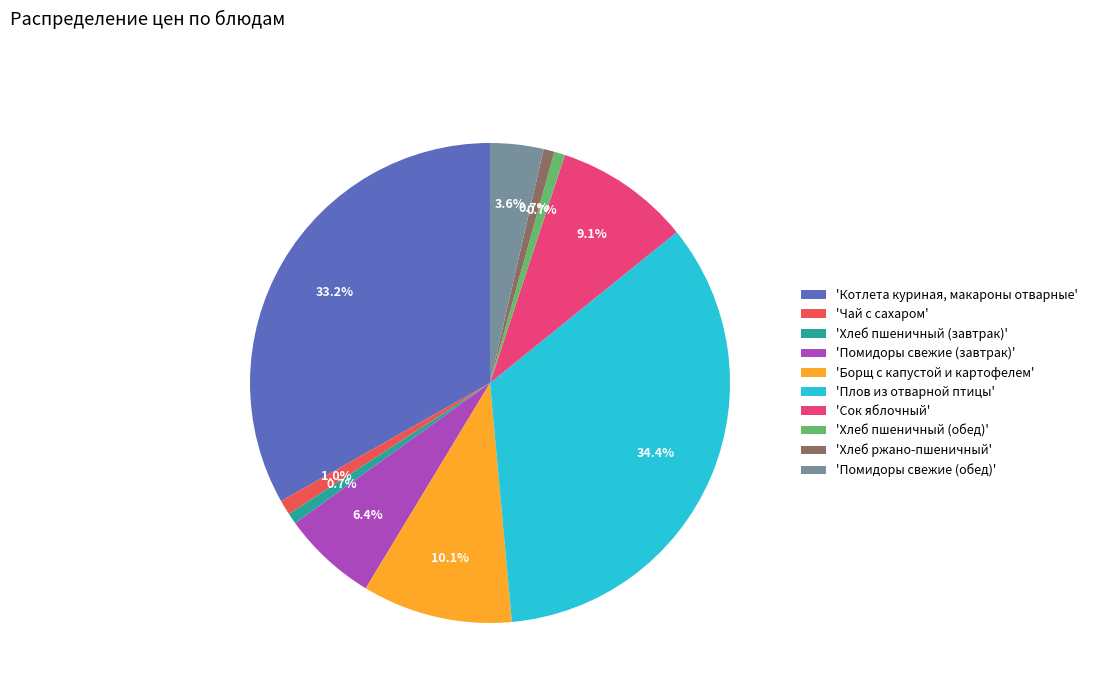

Is there any slice that represents more than half of the pie?

No